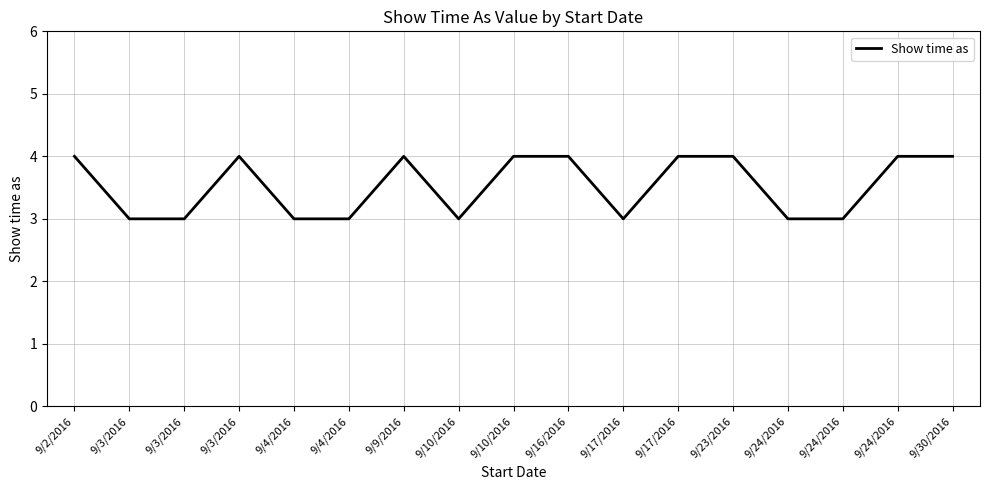

List the labels in order of value, largest first.

9/2/2016, 9/3/2016, 9/9/2016, 9/10/2016, 9/16/2016, 9/17/2016, 9/23/2016, 9/24/2016, 9/30/2016, 9/3/2016, 9/3/2016, 9/4/2016, 9/4/2016, 9/10/2016, 9/17/2016, 9/24/2016, 9/24/2016